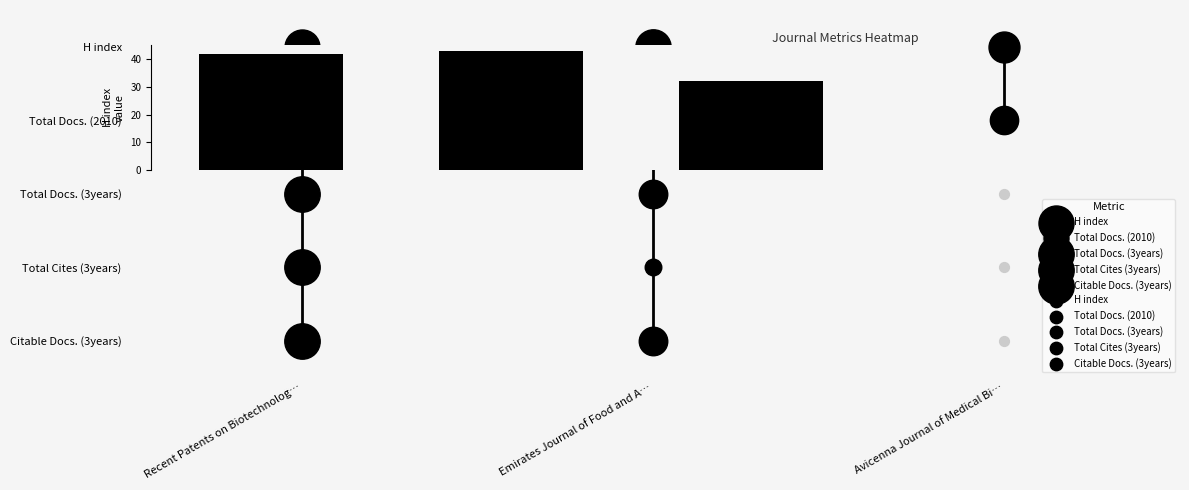

At which label is the value closest to 37?

Recent Patents on Biotechnolog…